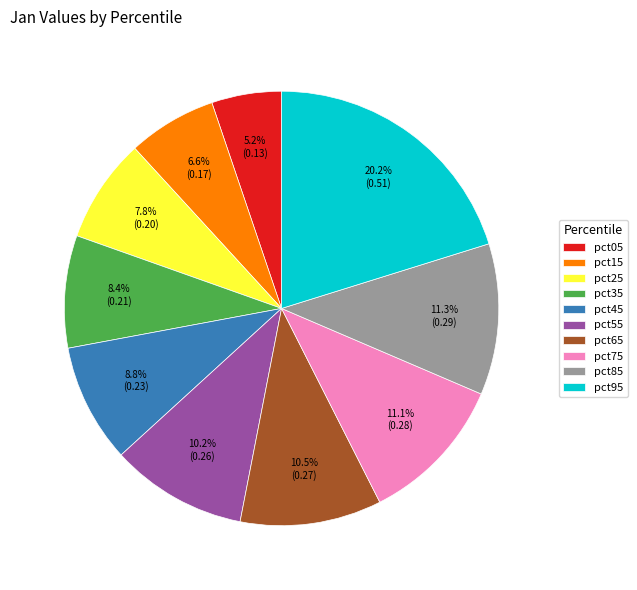

Combined, what portion of the pie is pct55 and pct65?

20.7%